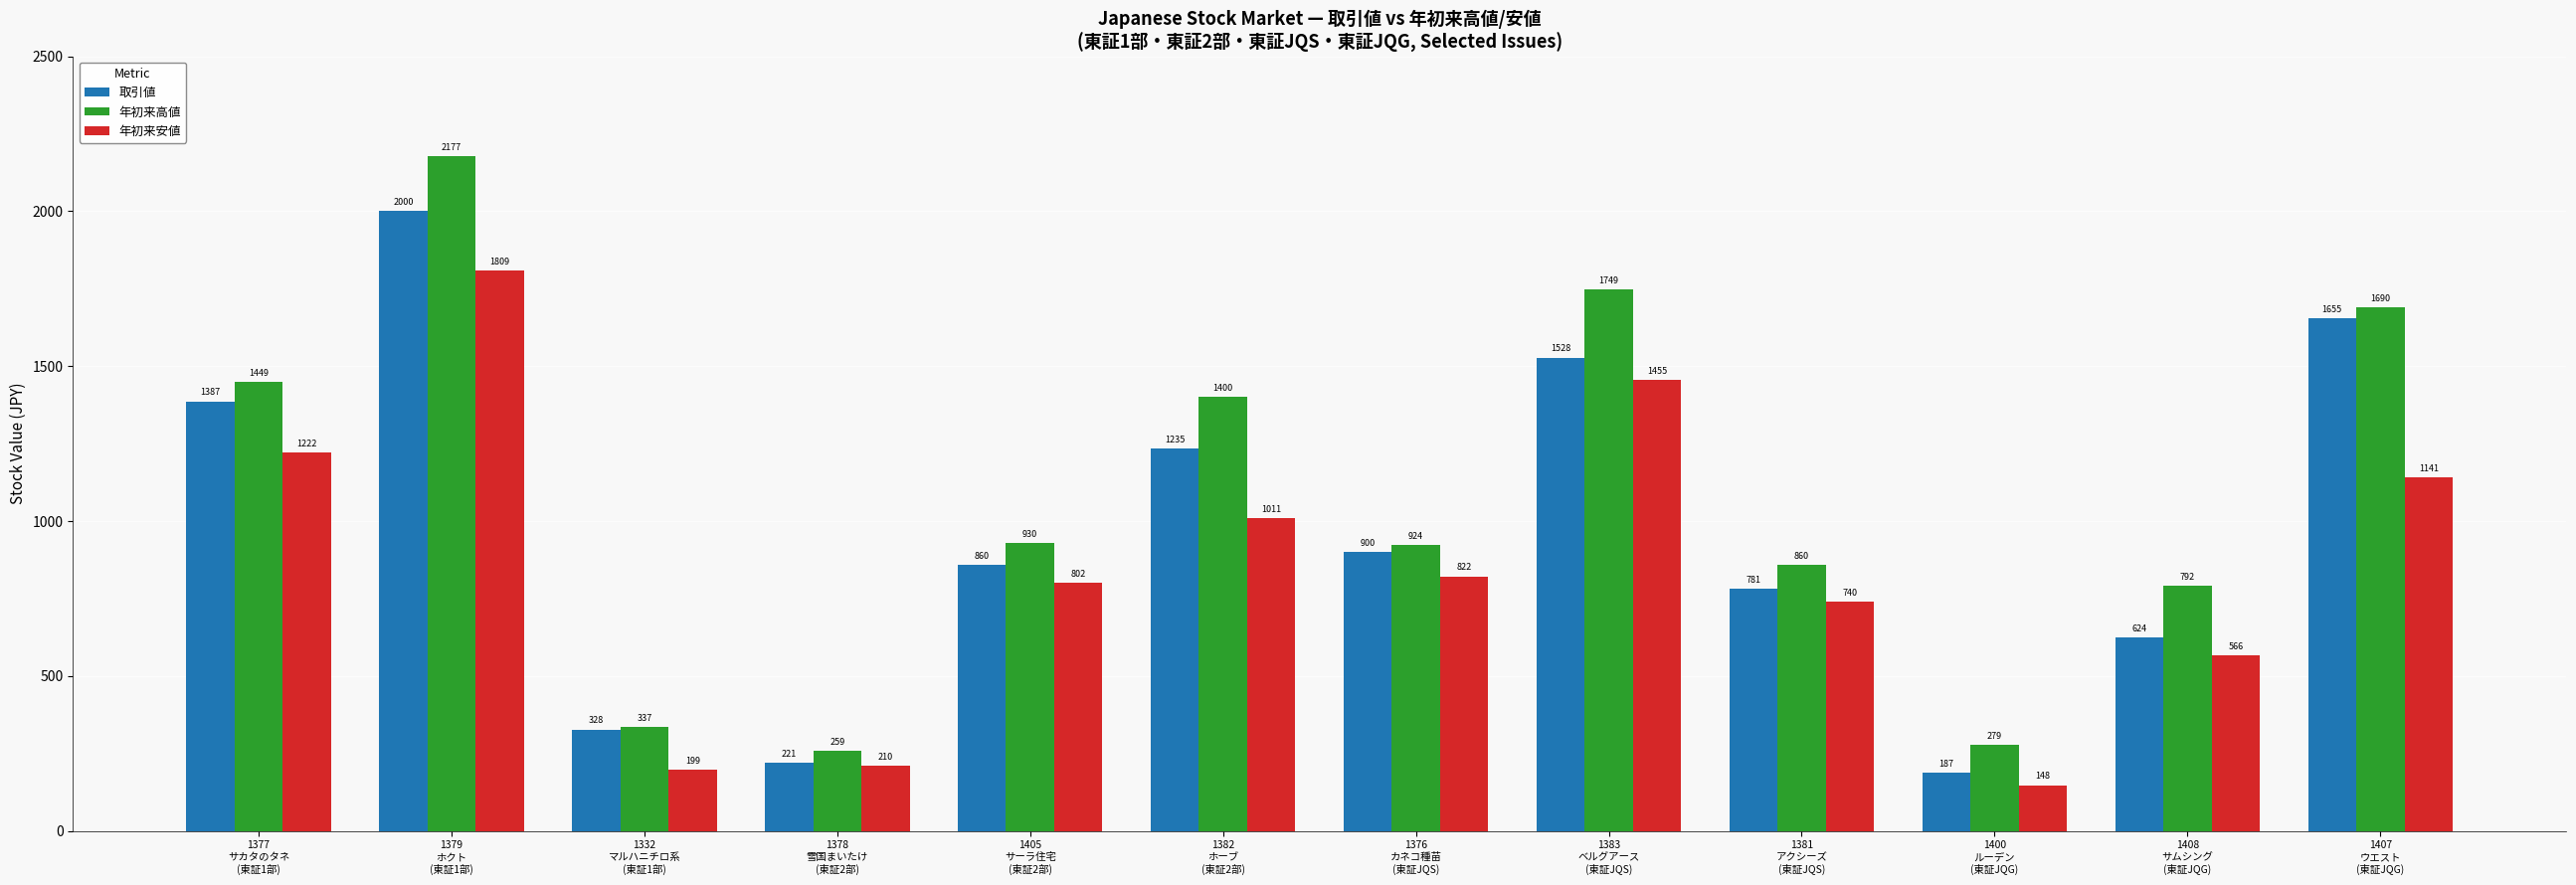

What is the minimum value for 年初来安値?

148